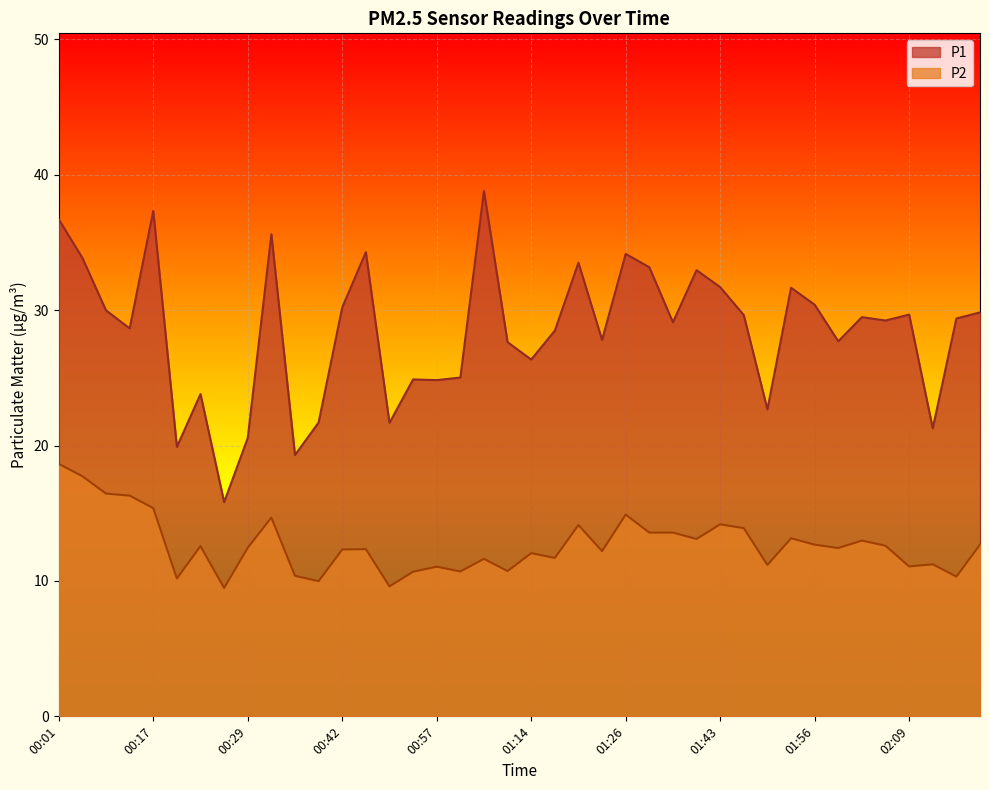

Rank the series by their average value, from highest to lowest.

P1, P2